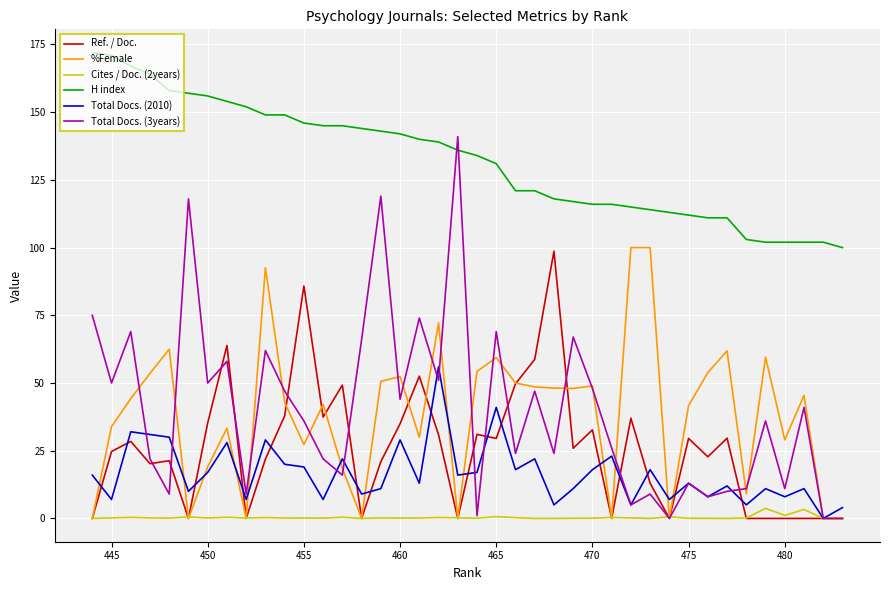

Rank the series by their maximum value, from highest to lowest.

H index, Total Docs. (3years), %Female, Ref. / Doc., Total Docs. (2010), Cites / Doc. (2years)